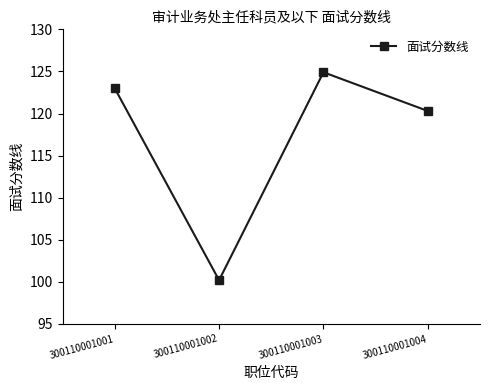

What is the minimum value shown in the chart?

100.2